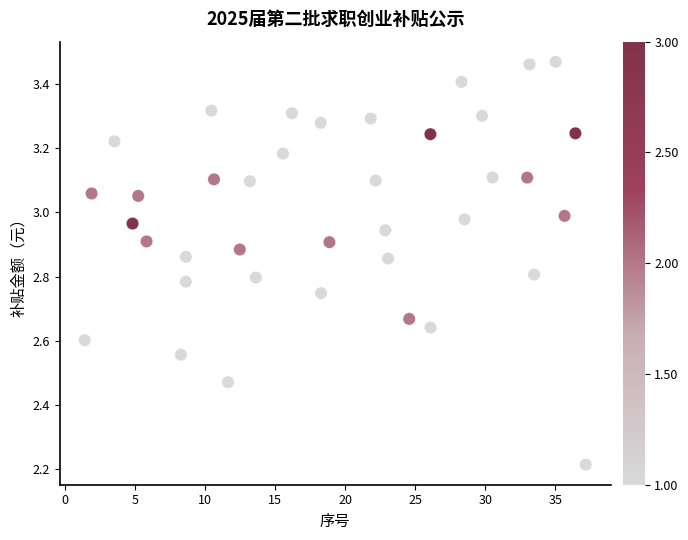

What is the range of X values (max minus min)?

35.8